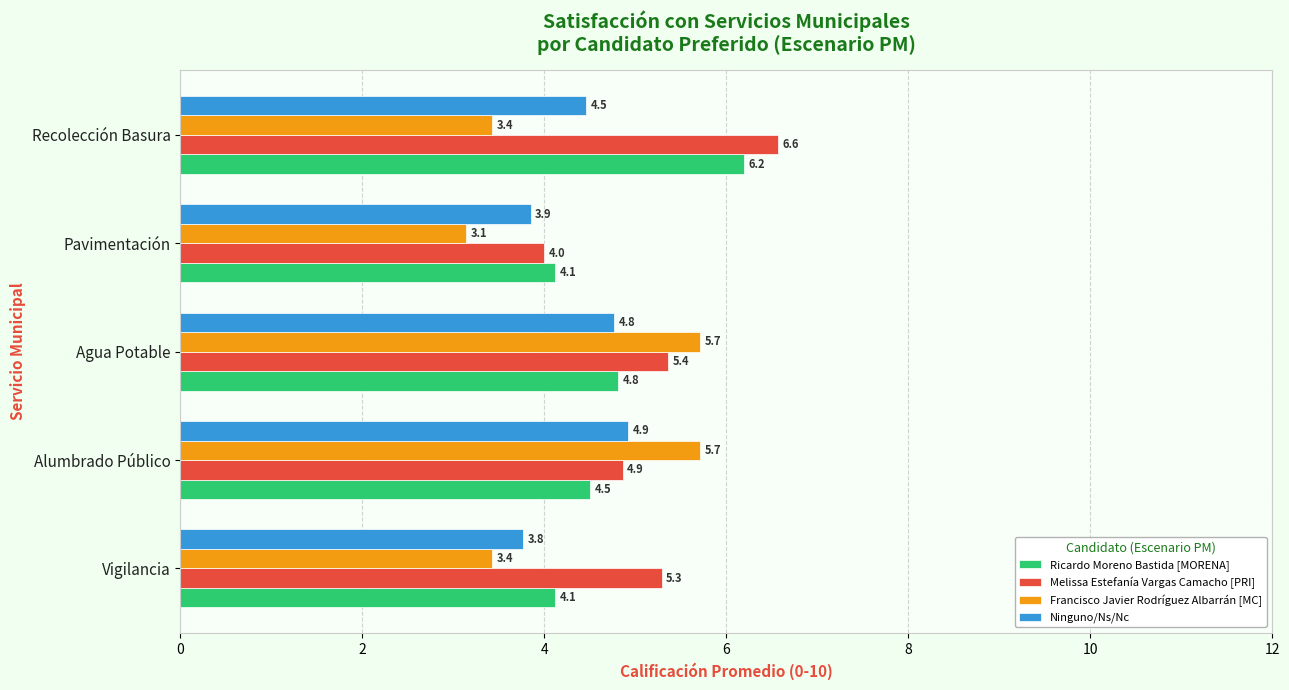

Is it true that Melissa Estefanía Vargas Camacho [PRI] equals 5.4 at Agua Potable?

True